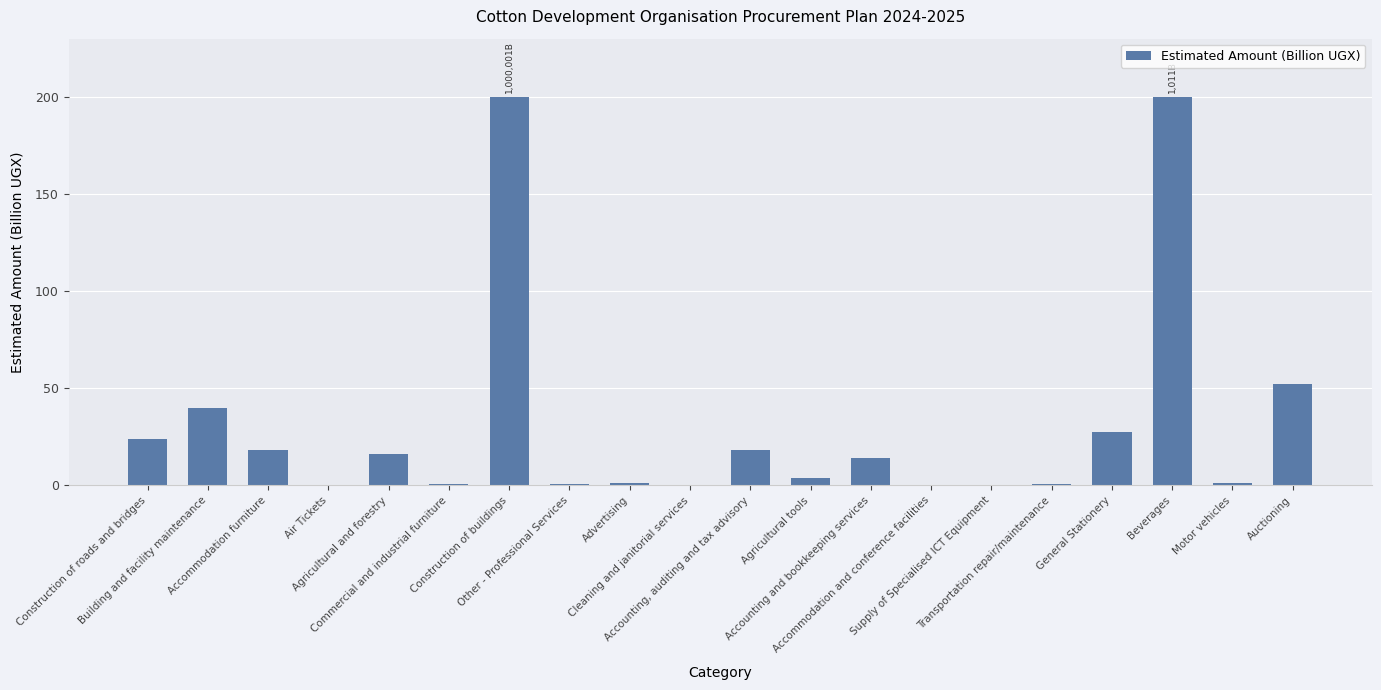

What is the greatest value displayed?

200.0